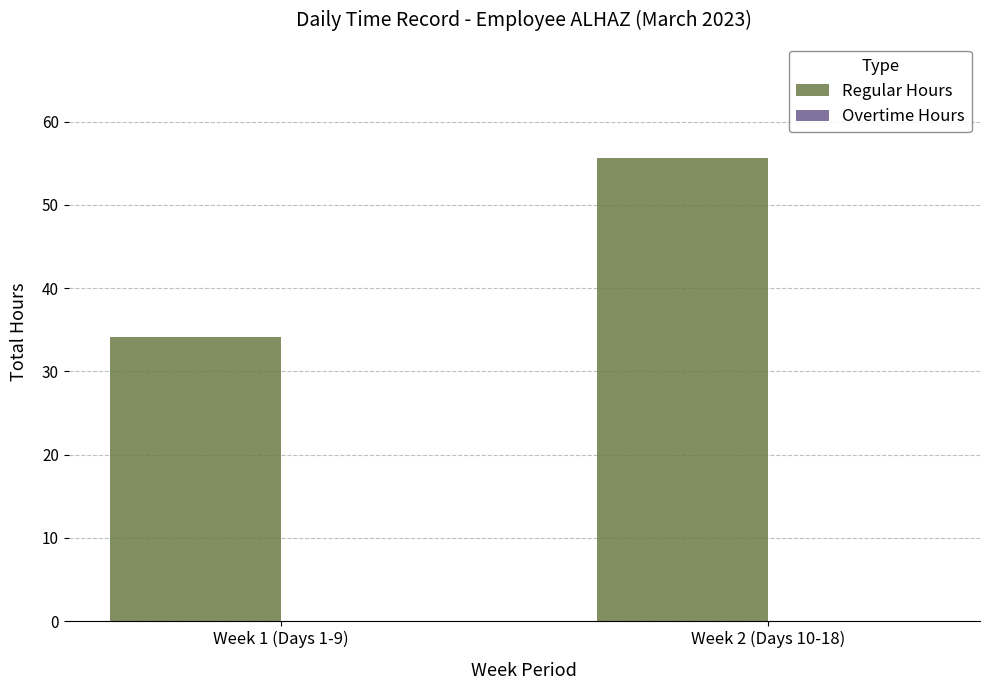

Between Week 1 (Days 1-9) and Week 2 (Days 10-18), which is larger?

Week 2 (Days 10-18)